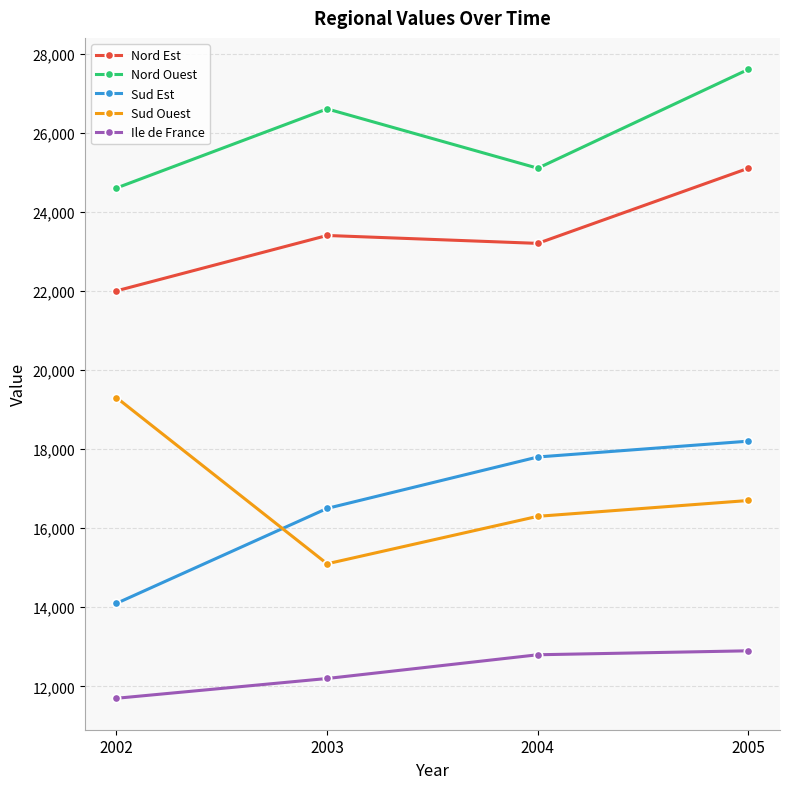

At which label does Nord Ouest reach its minimum?

2002